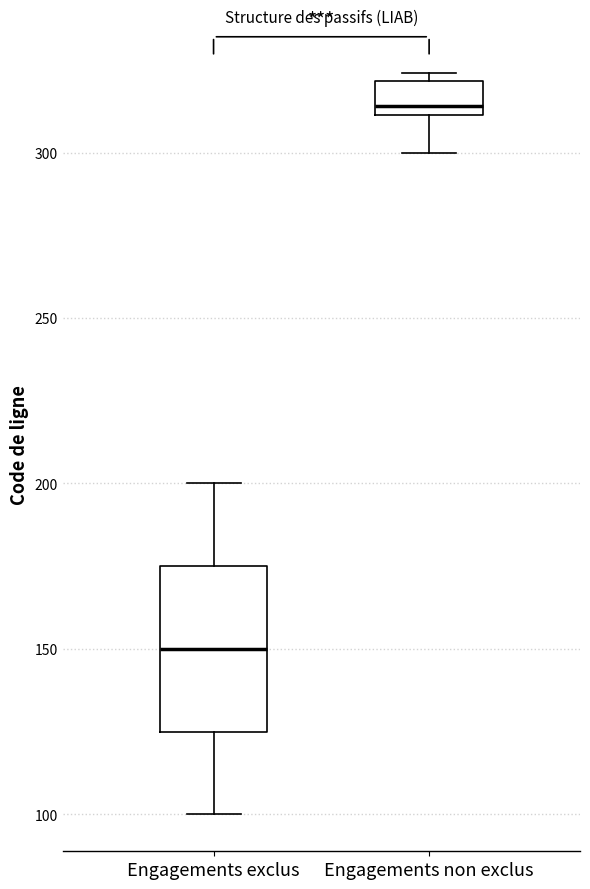

Where is the lower edge of the box for Engagements non exclus on the y-axis? The values are not printed on the chart, so give them approximately, as read against the axis.

310